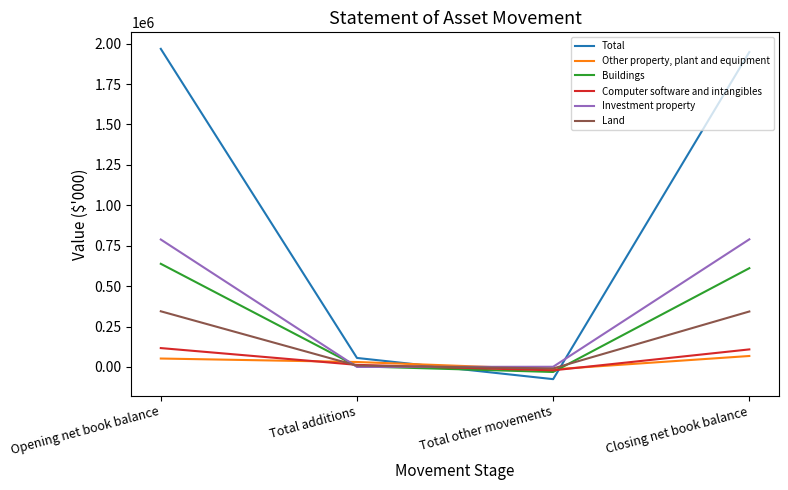

At Total other movements, list the series in order from smallest to largest.

Total, Buildings, Computer software and intangibles, Other property, plant and equipment, Land, Investment property